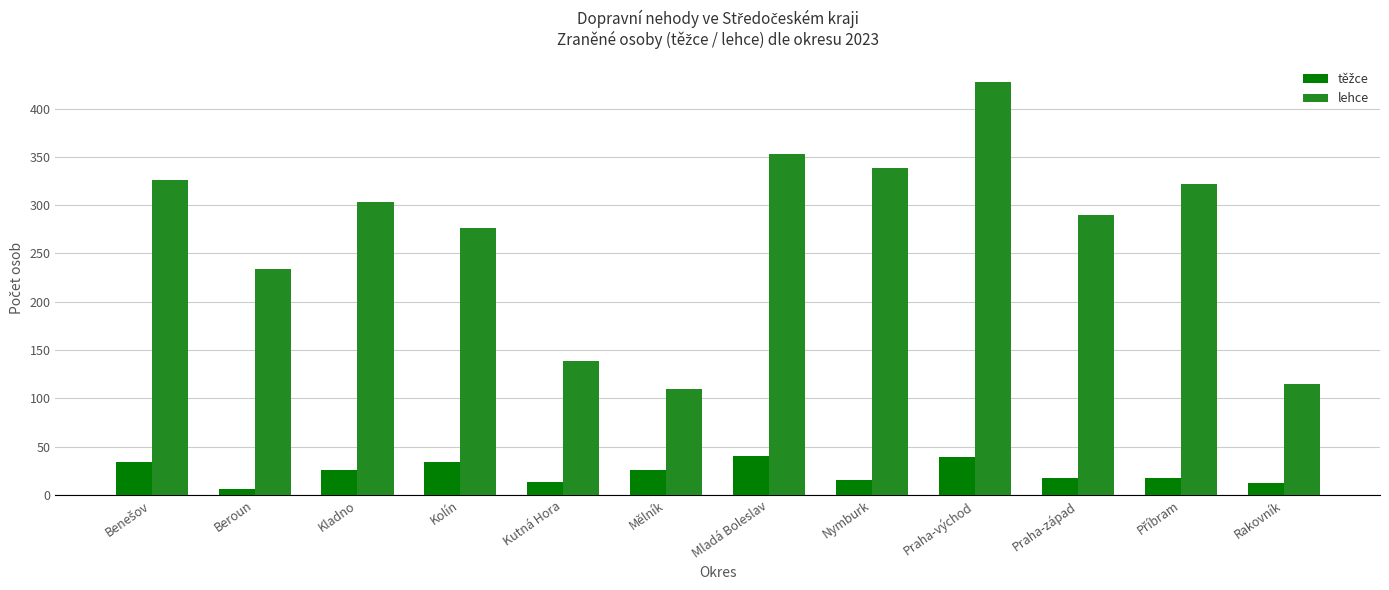

Which series changed the most between Beroun and Nymburk?

lehce